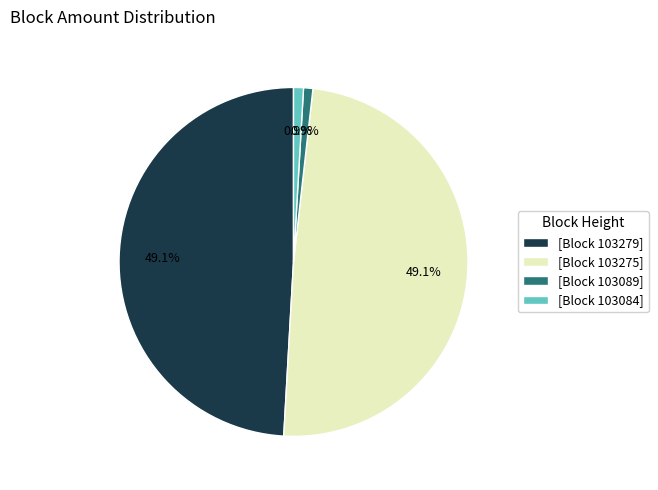

Approximately how many times larger is the value at [Block 103089] compared to [Block 103084]?

0.9